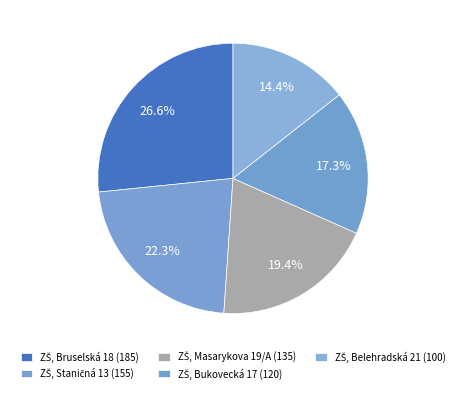

What percentage is the ZŠ, Bruselská 18 slice, to the nearest percent?

27%